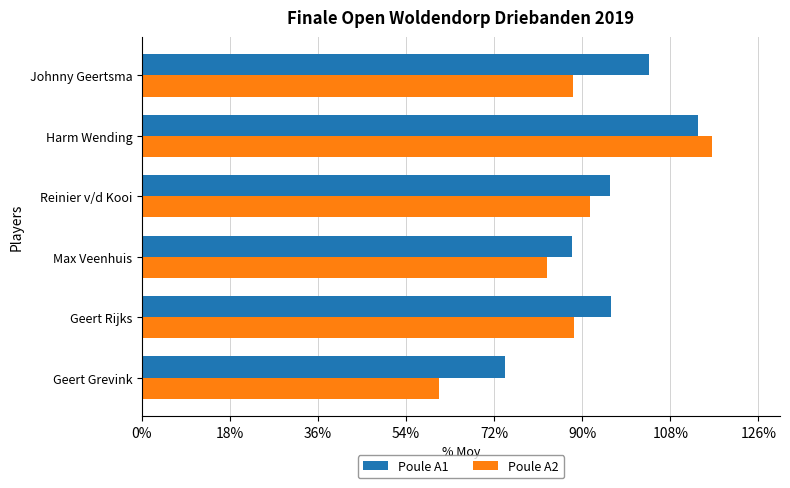

At which label does Poule A1 reach its minimum?

Geert Grevink